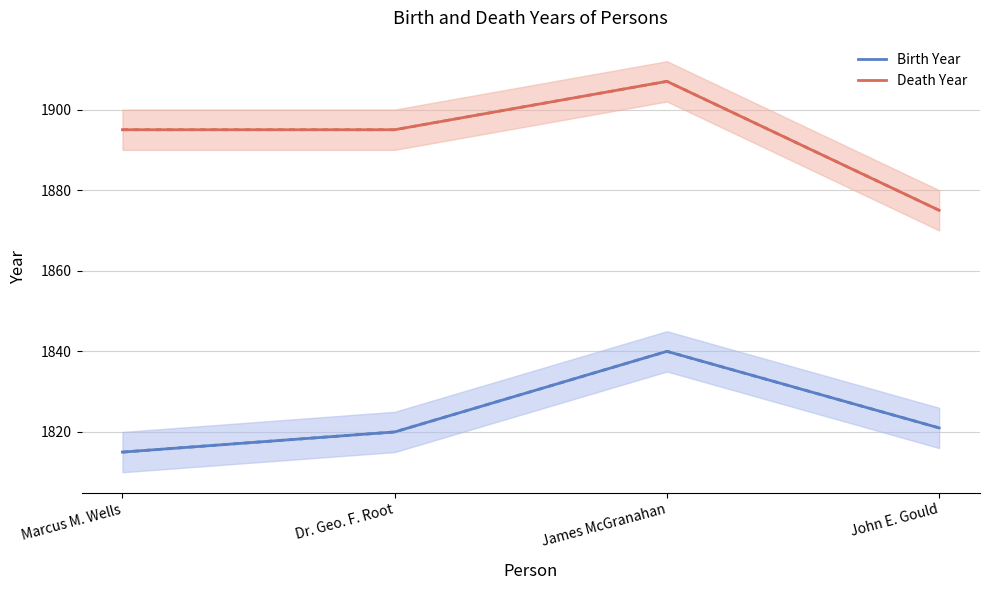

How many lines are shown in the chart?

2